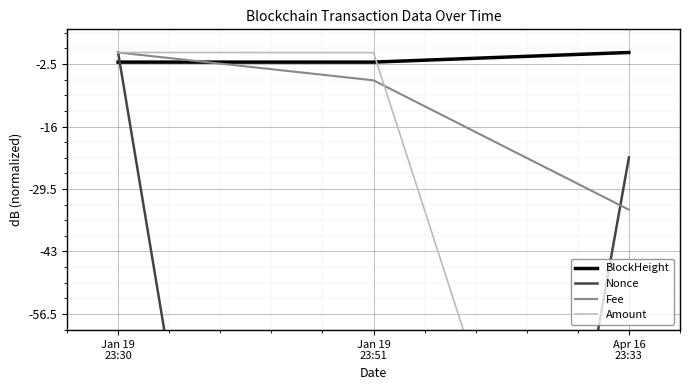

What is the approximate value of BlockHeight at Jan 19
23:30?

-2.1